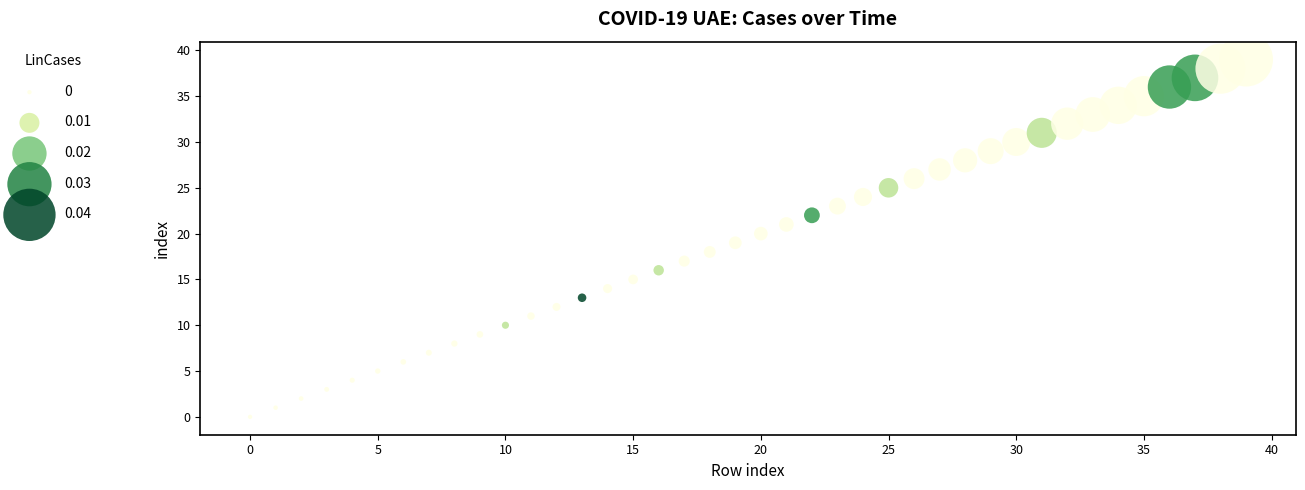

What is the range of Y values (max minus min)?

39